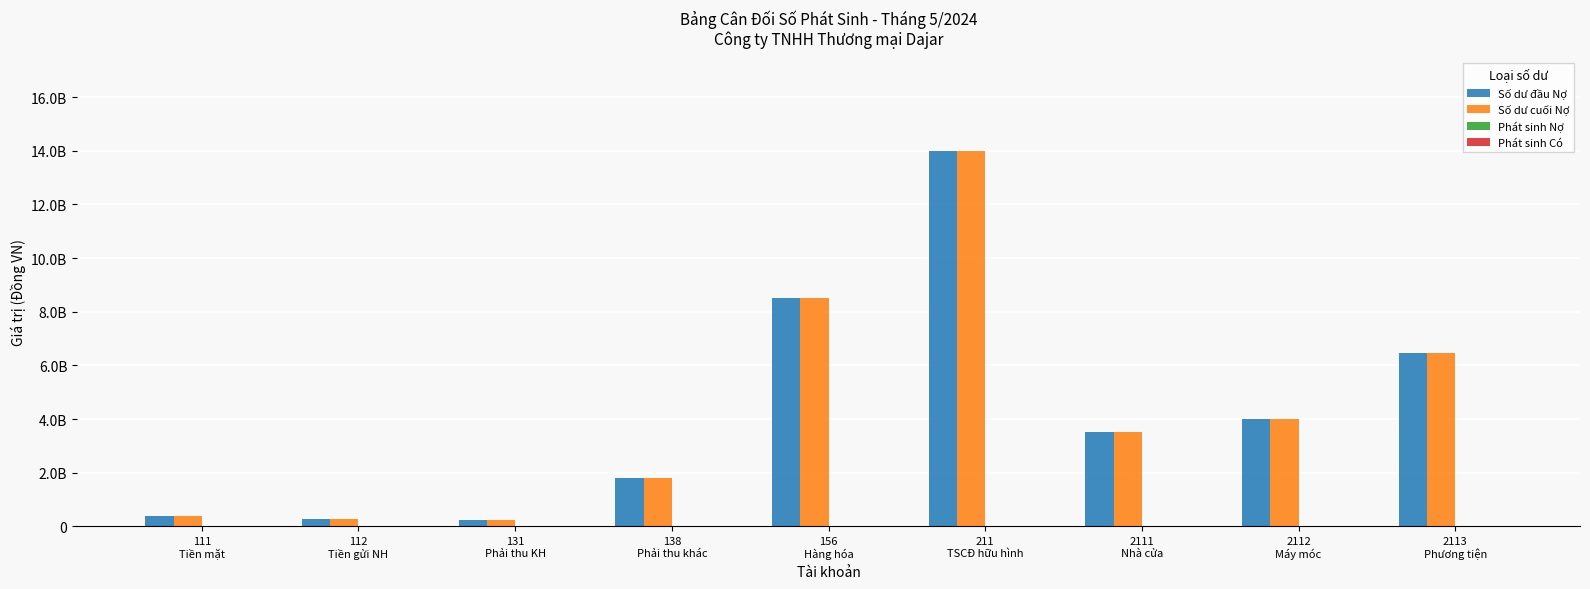

Are the bars horizontal?

No